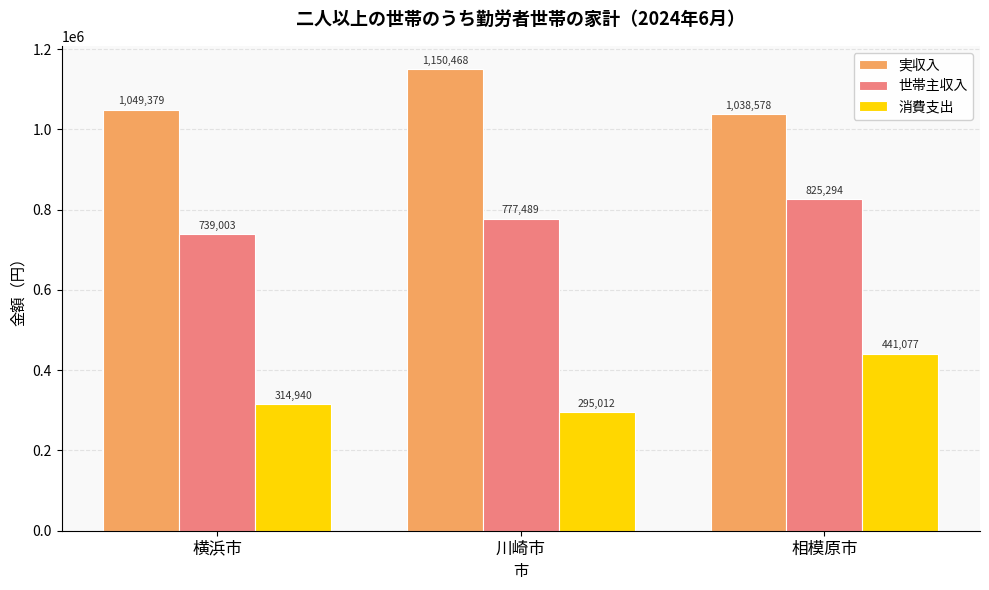

Where is 実収入 nearest to the value 1094523?

横浜市